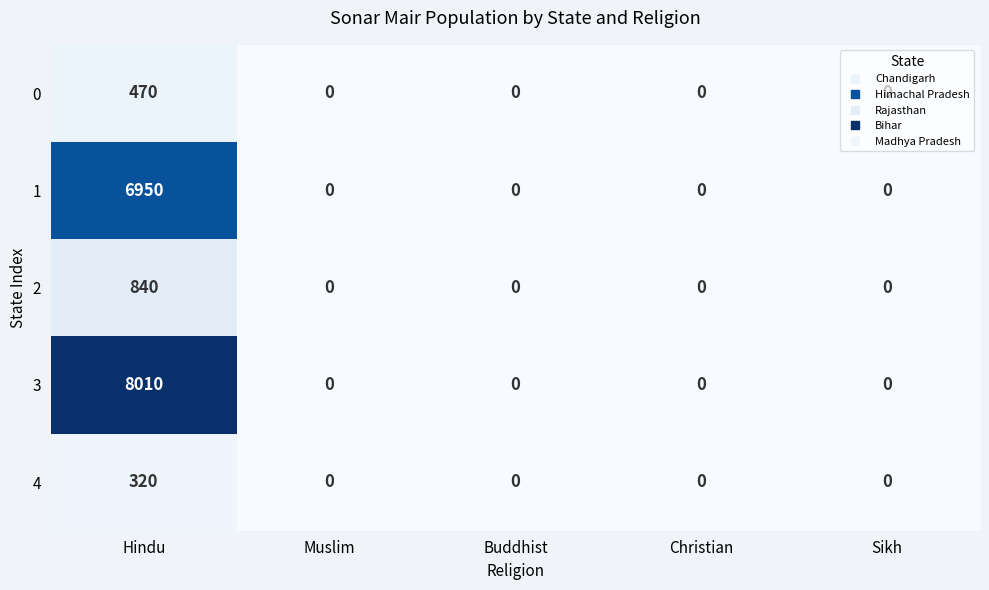

Which series has the widest spread of values?

3